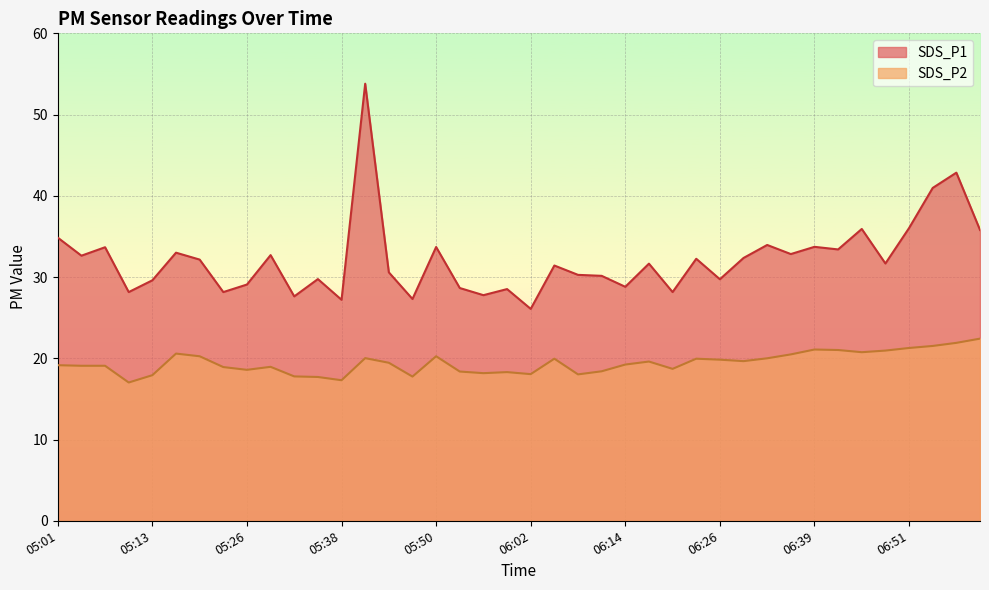

What is the greatest value displayed?

53.8